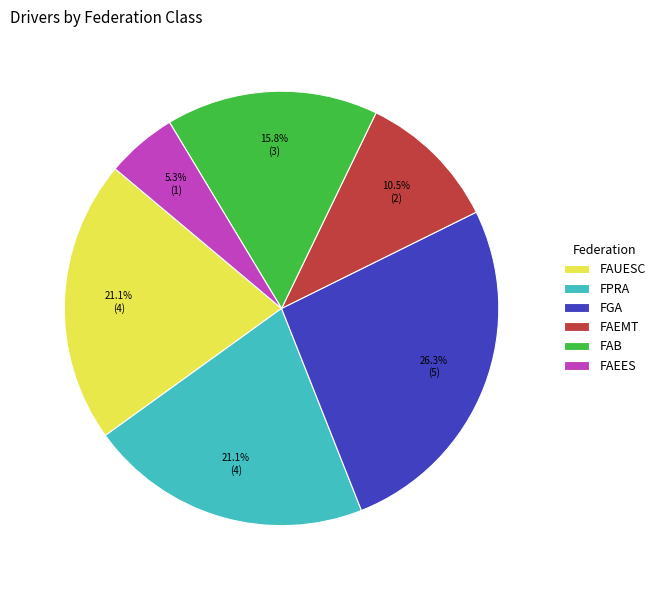

To the nearest percent, what is the difference between the FPRA and FGA slice percentages?

5%